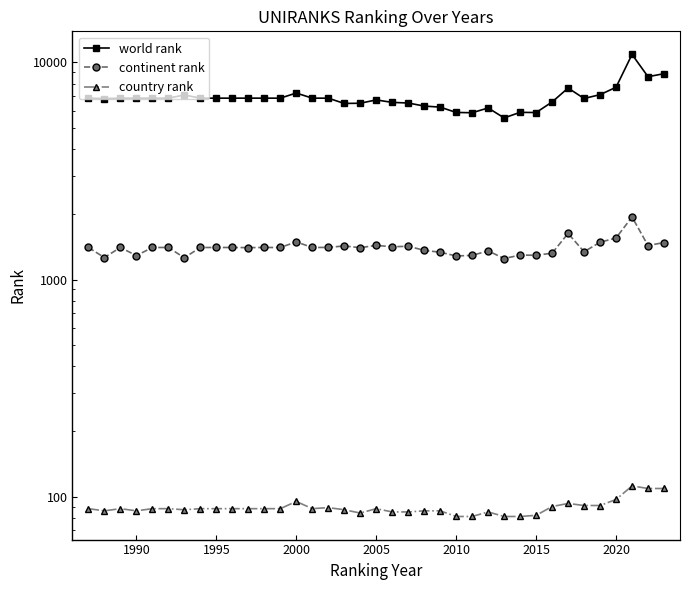

How many data points does each series have?

37